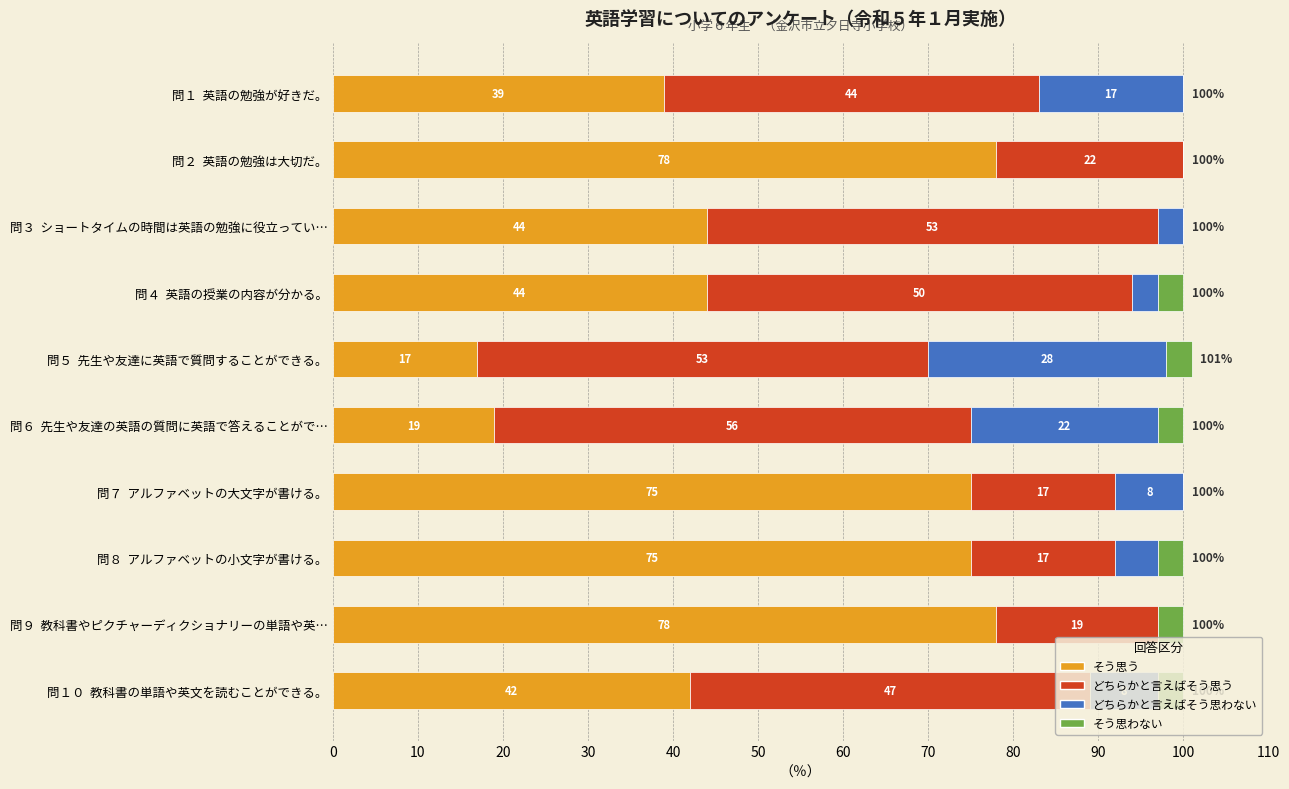

What is the sum of the そう思う values at 問６  先生や友達の英語の質問に英語で答えることがで… and 問４  英語の授業の内容が分かる。?

63